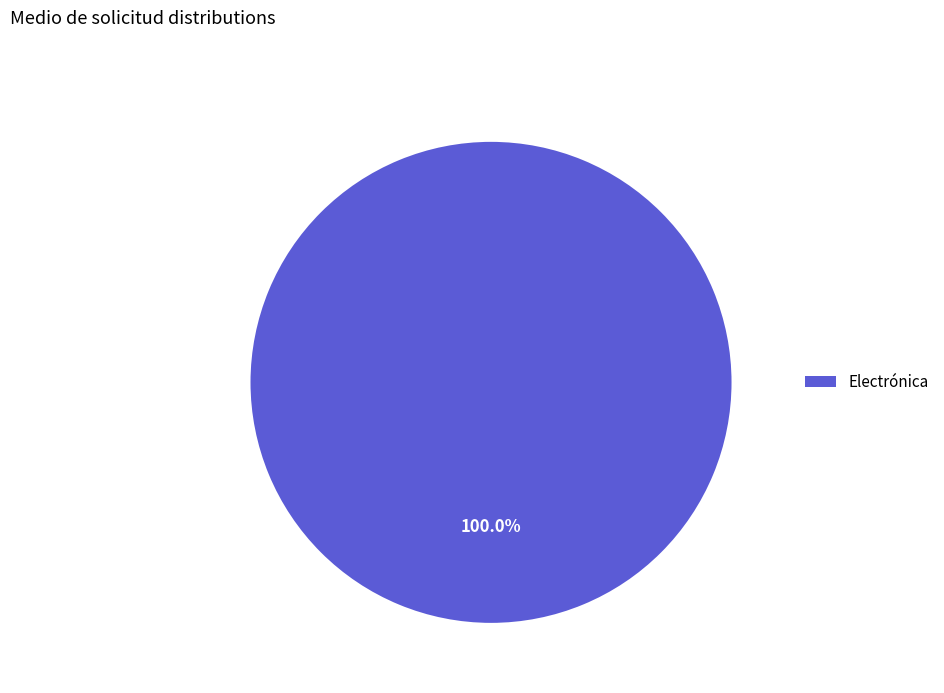

To the nearest percent, what portion does Electrónica represent?

100%